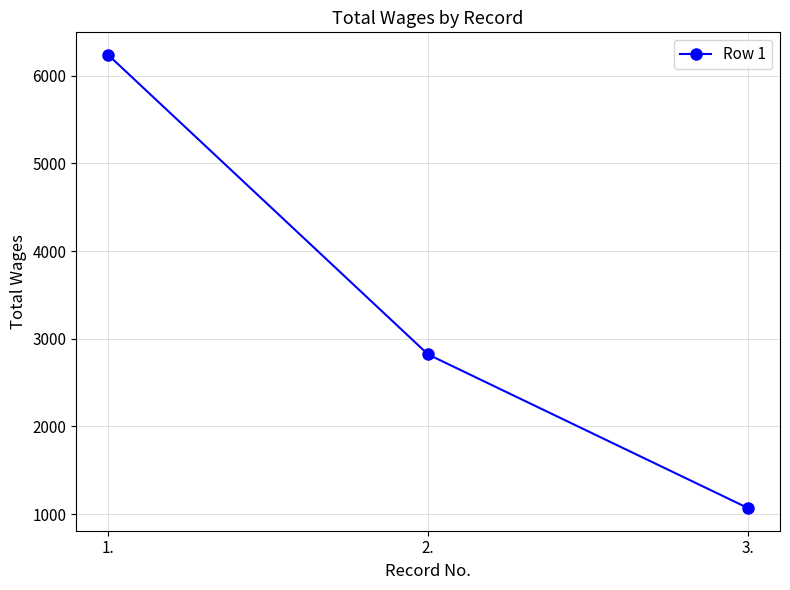

Rank the categories by value from lowest to highest.

3., 2., 1.